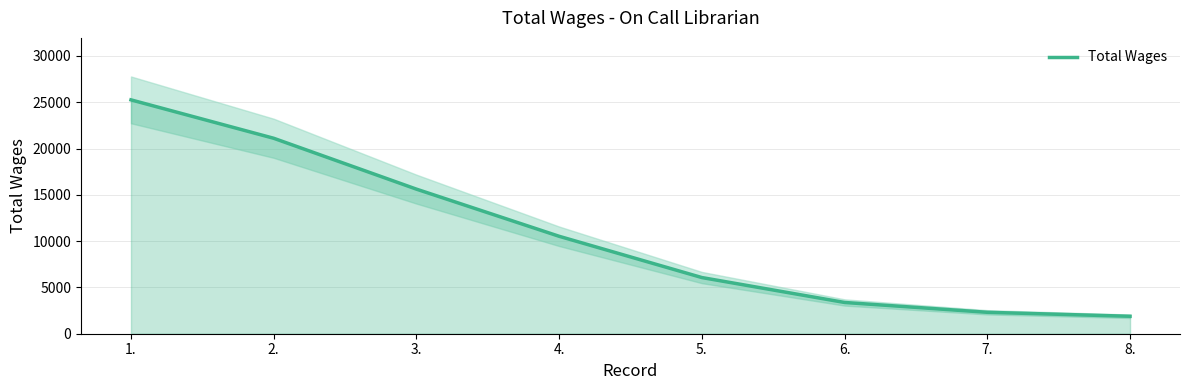

Does the chart have visible grid lines?

Yes